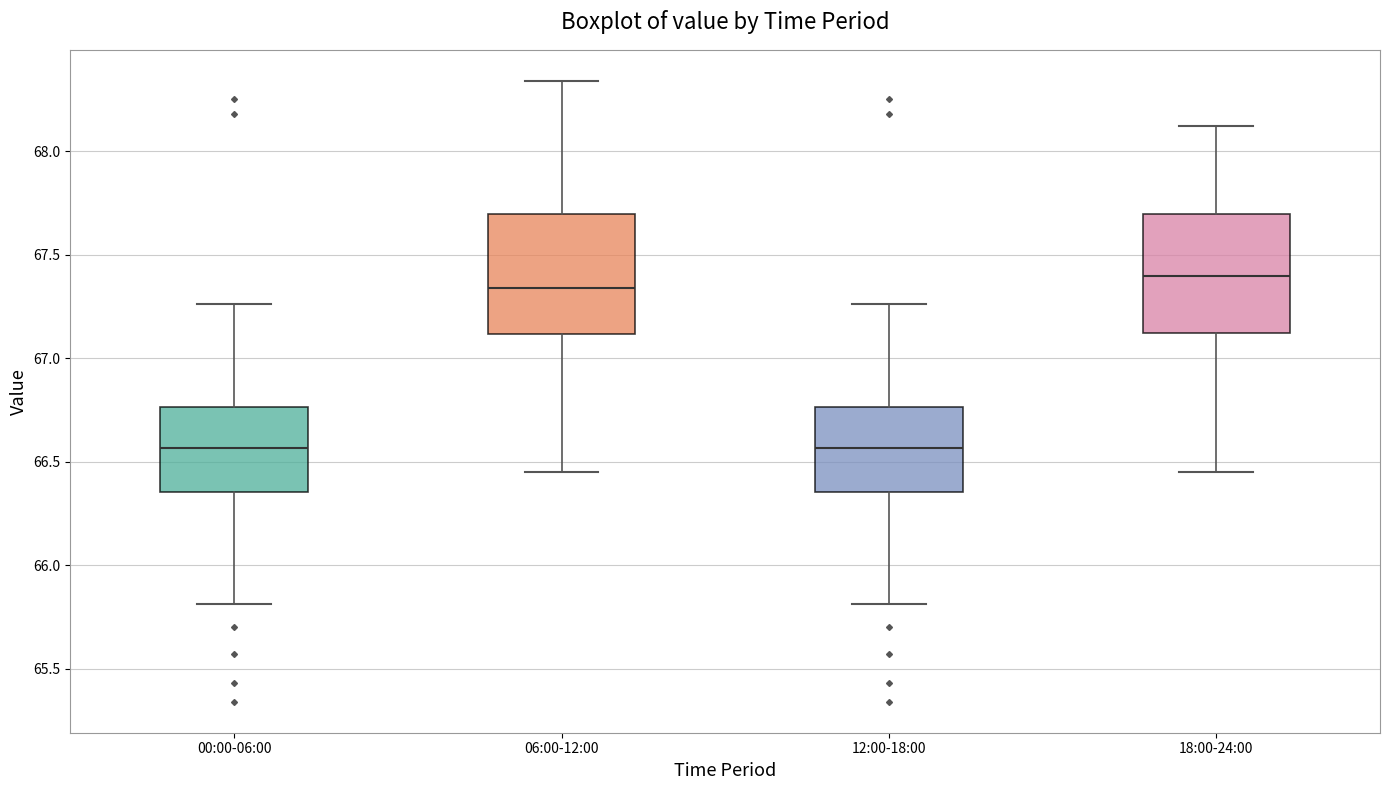

Where is the upper edge of the box for 06:00-12:00 on the y-axis? The values are not printed on the chart, so give them approximately, as read against the axis.

67.70